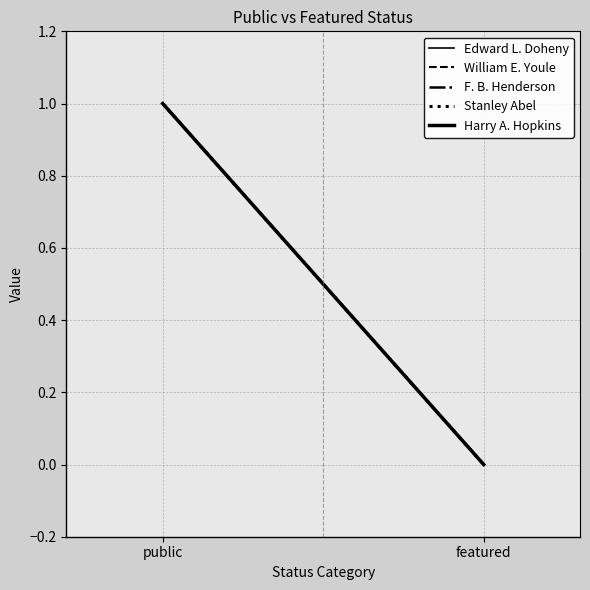

What is the approximate value of William E. Youle at public?

1